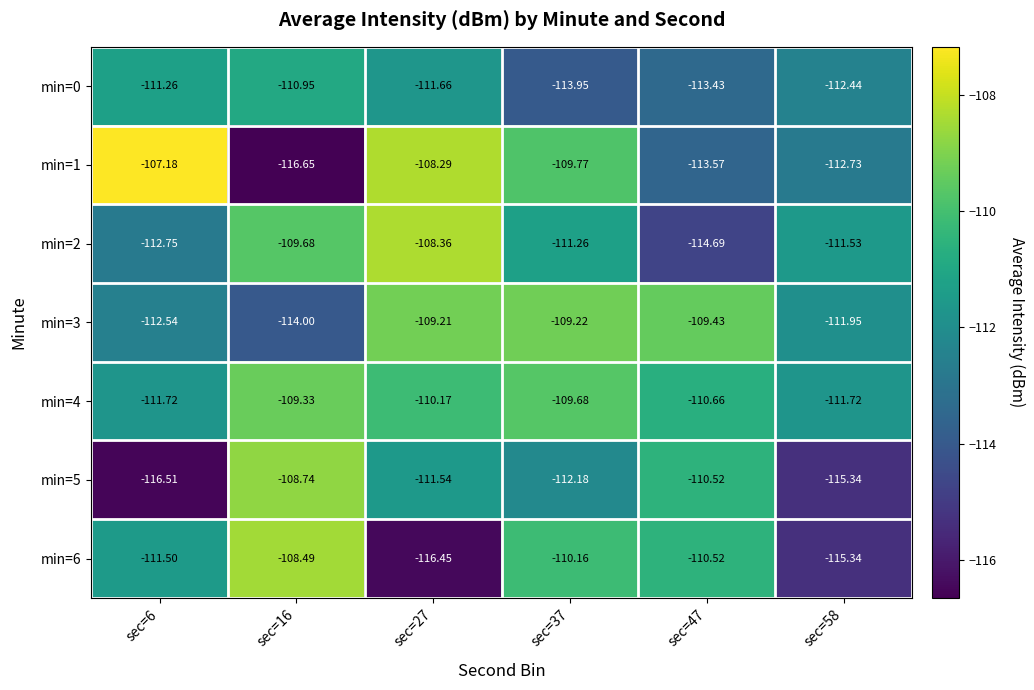

Is the value of min=0 at sec=16 greater than the value of min=4 at sec=16?

No